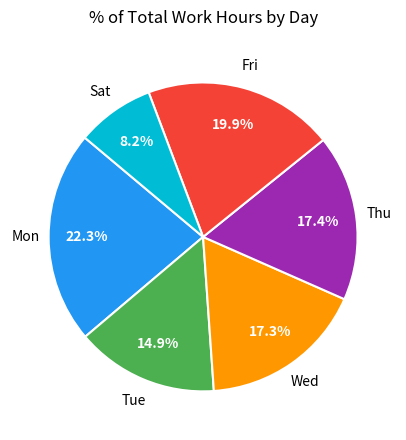

Is there any slice that represents more than half of the pie?

No